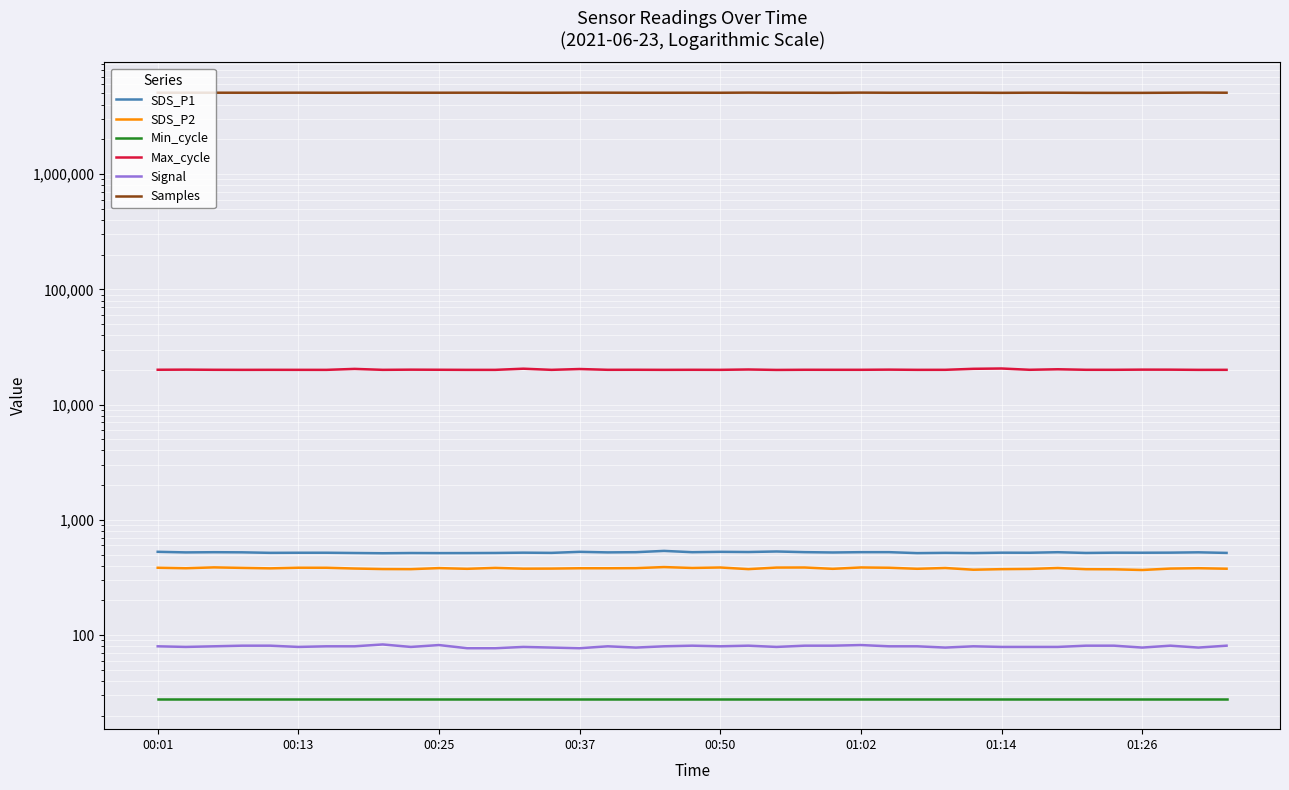

How many interior local peaks does the SDS_P1 series have?

14